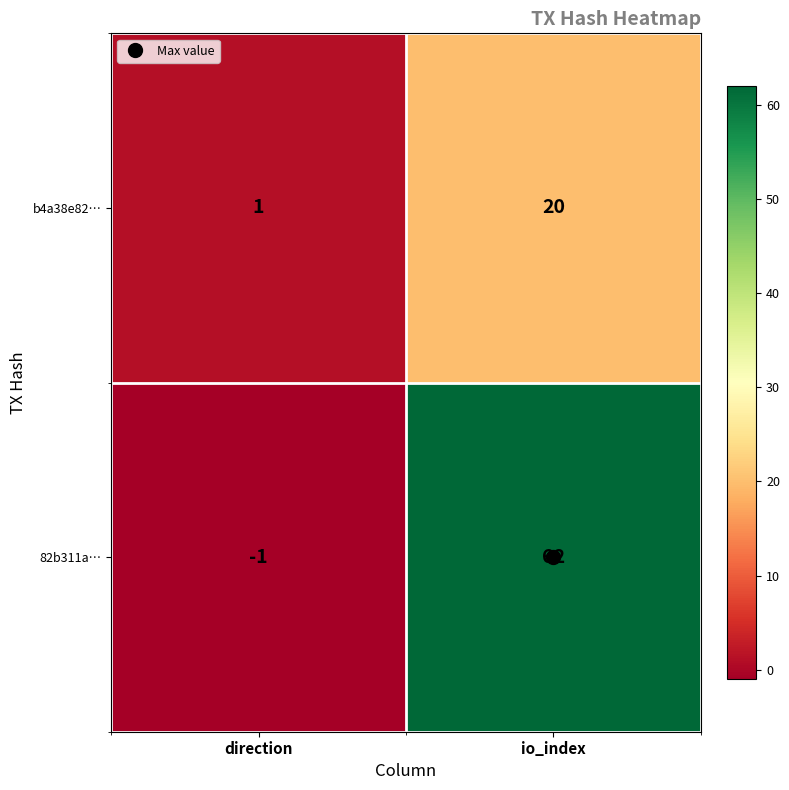

Where is 82b311a… nearest to the value 30?

direction